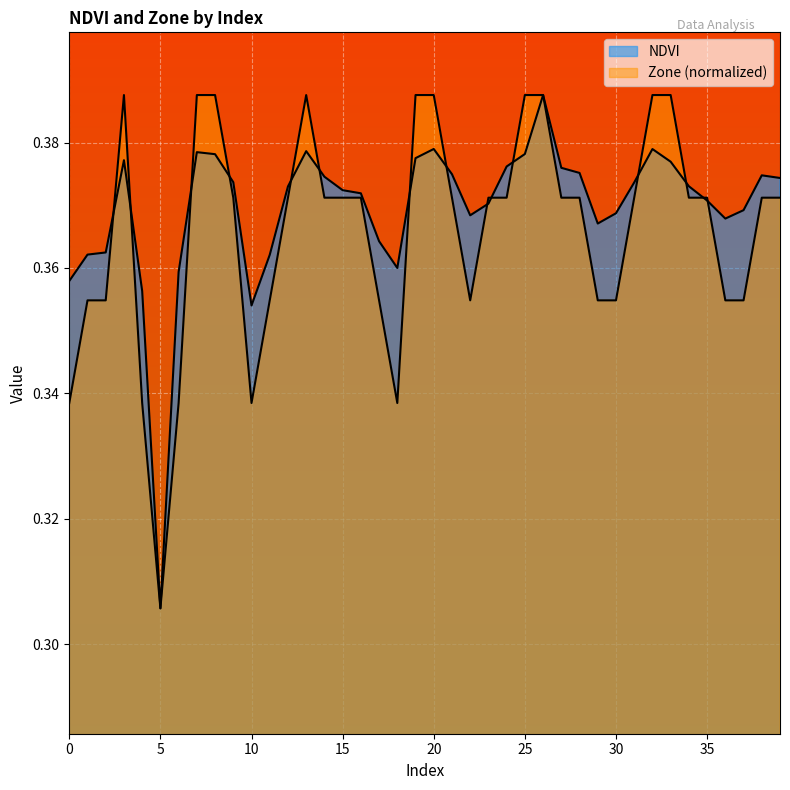

At which label does Zone reach its minimum?

5